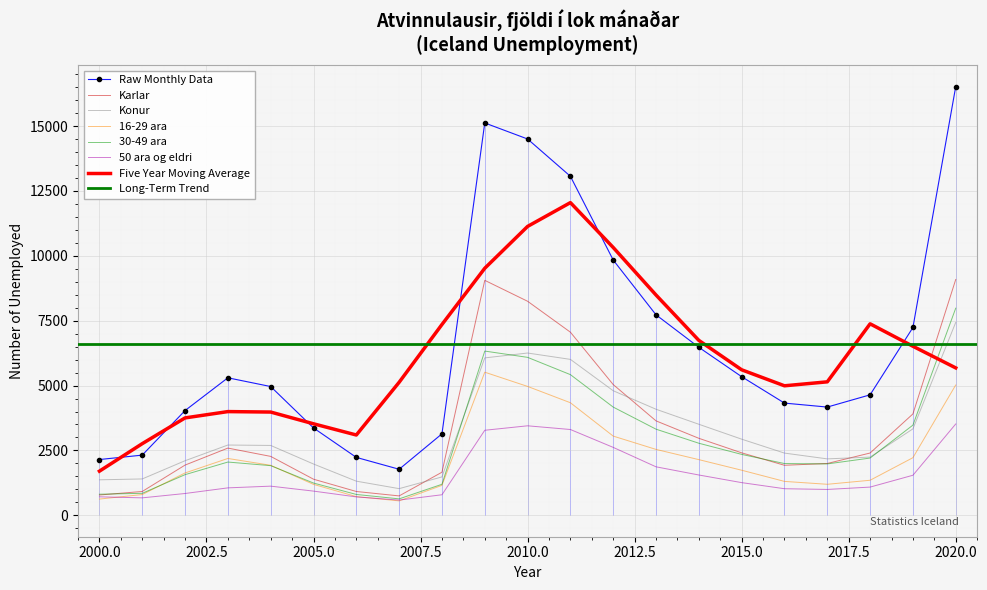

The 50 ara og eldri series shows 708 at 2006. True or false?

True